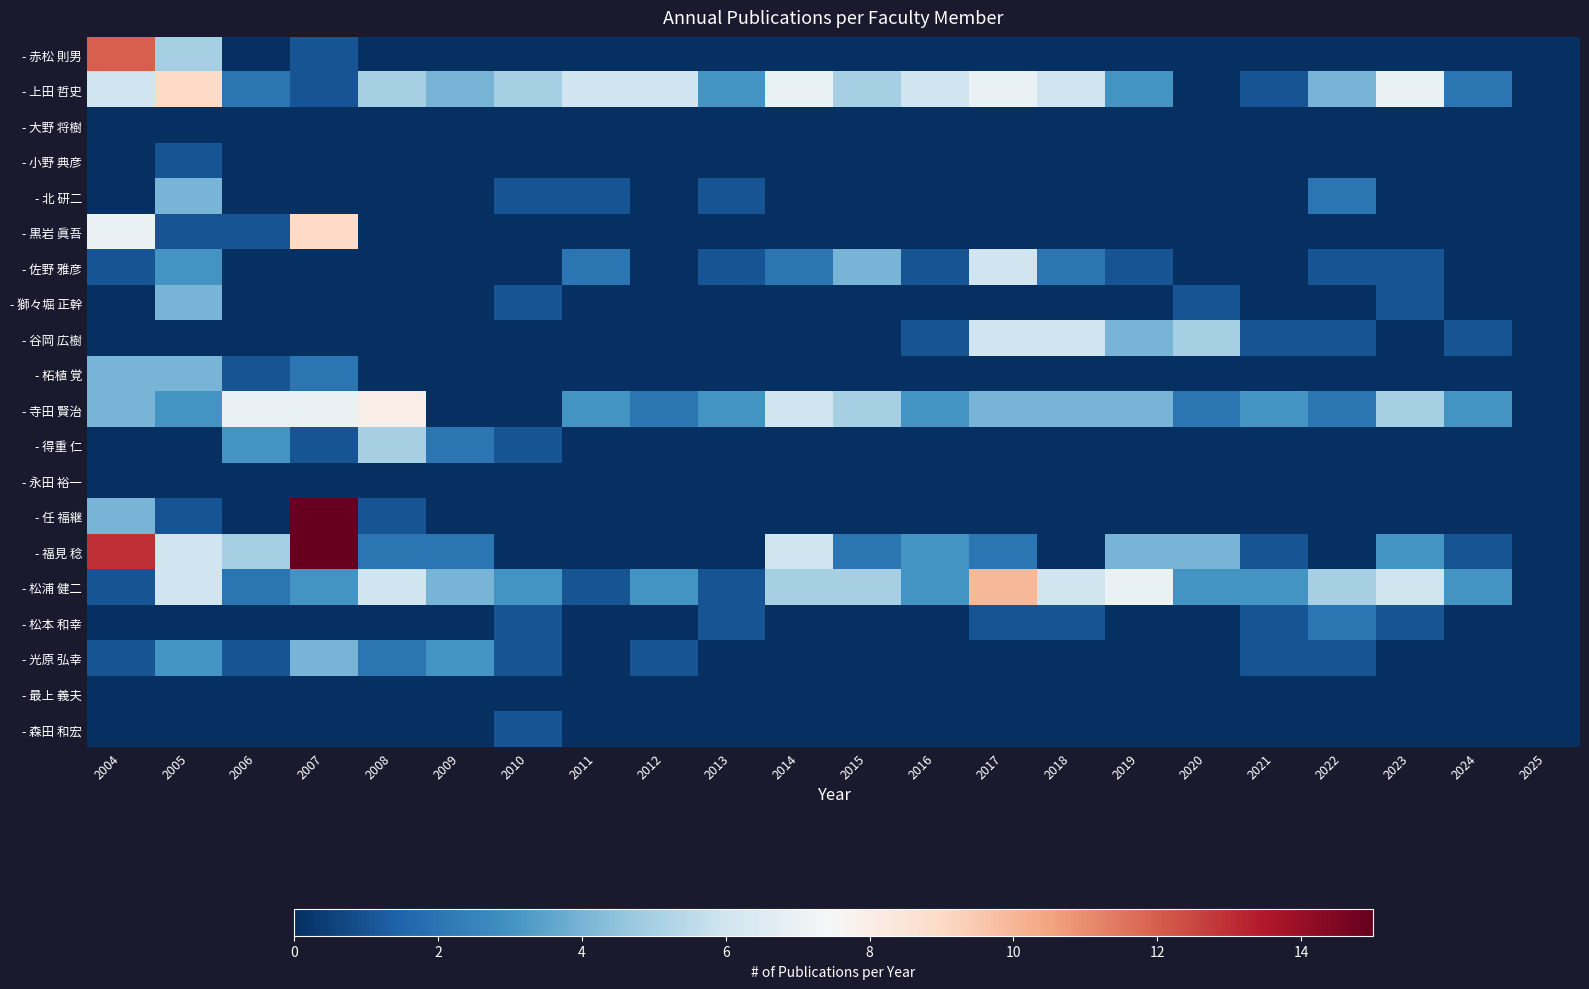

Which category has the lowest value across all series?

2006